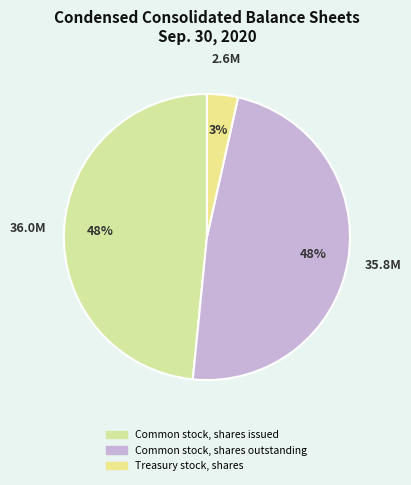

Do Treasury stock, shares and Common stock, shares issued together represent more than half of the pie?

Yes